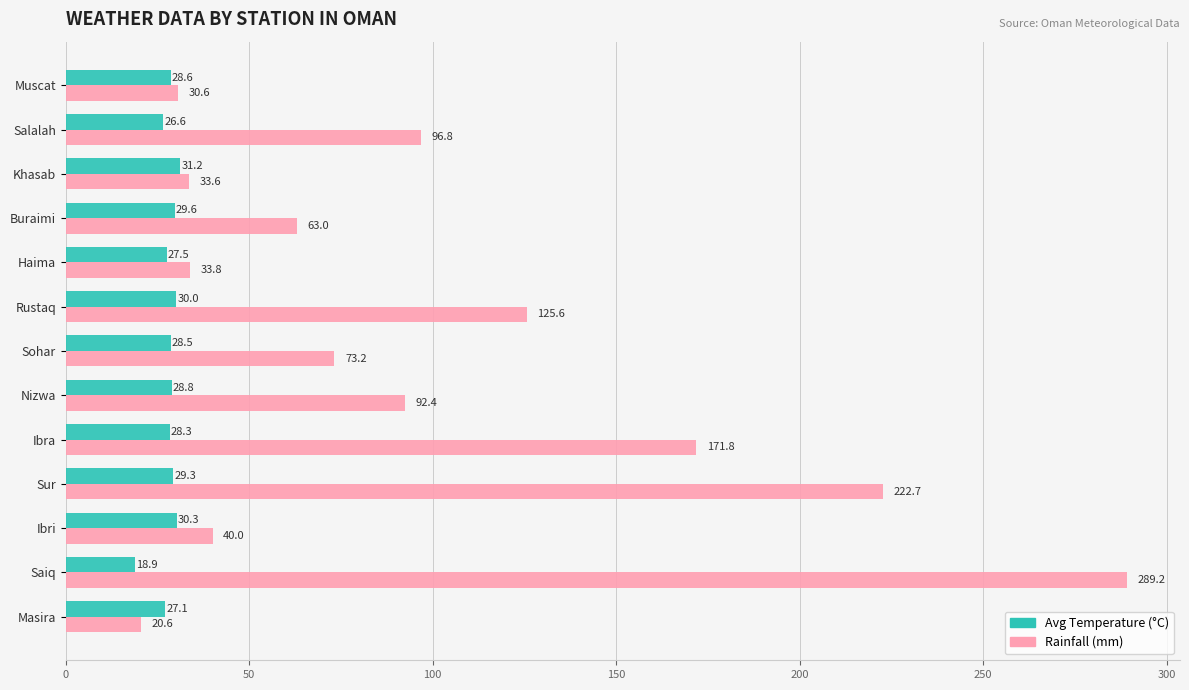

Which series has the widest spread of values?

Rainfall (mm)